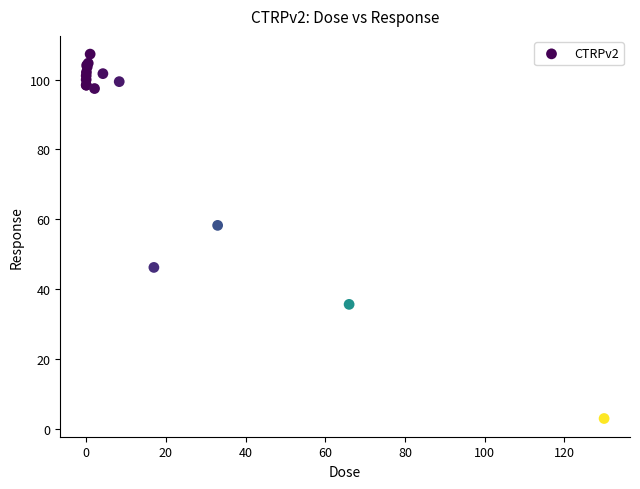

What Y value in the scatter plot is closest to 55?

58.2